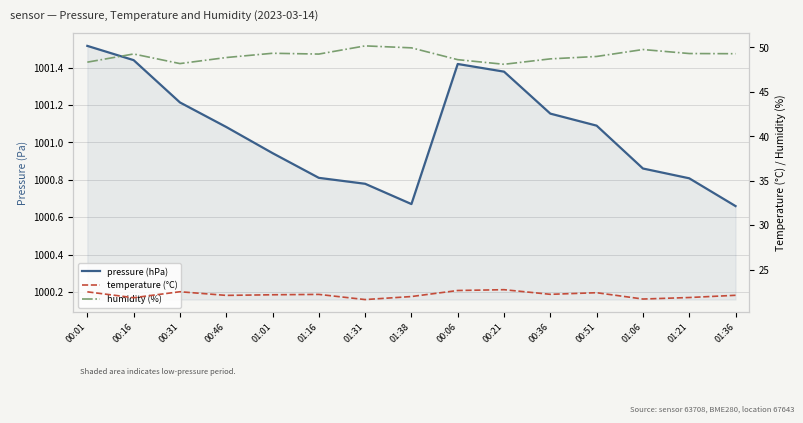

Which series changed the most between 00:16 and 00:31?

humidity (%)